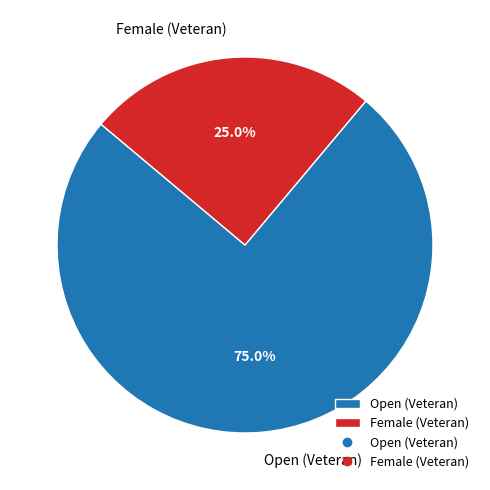

What is the smallest slice in the pie chart?

Female (Veteran)